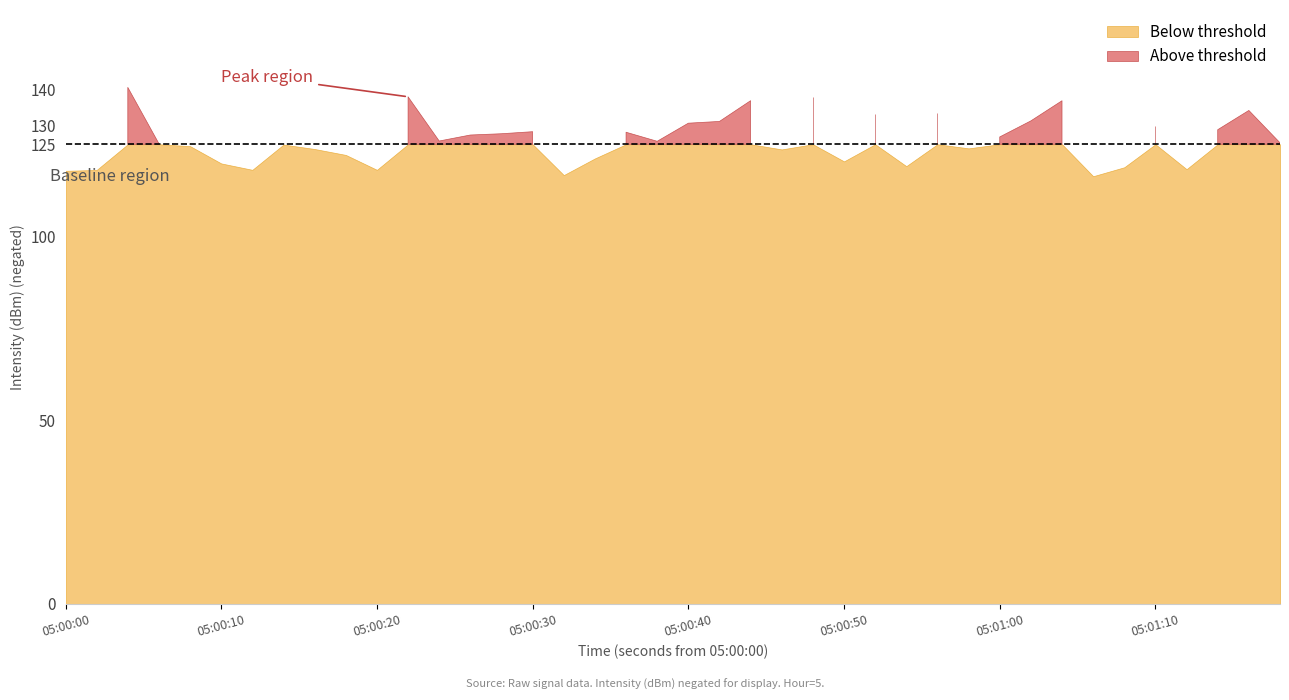

Does the chart have visible grid lines?

No